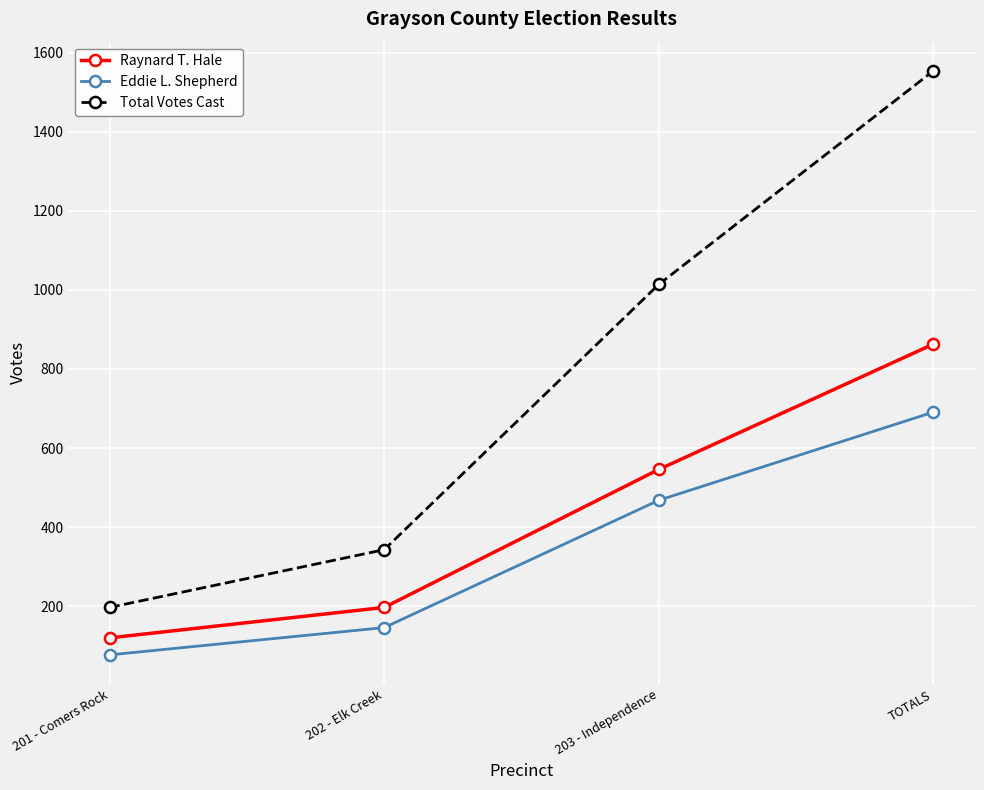

How many categories are shown in the chart?

4